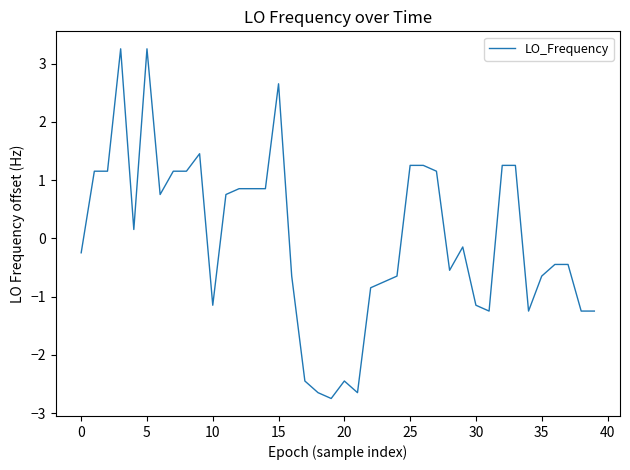

What is the maximum value shown in the chart?

3.3